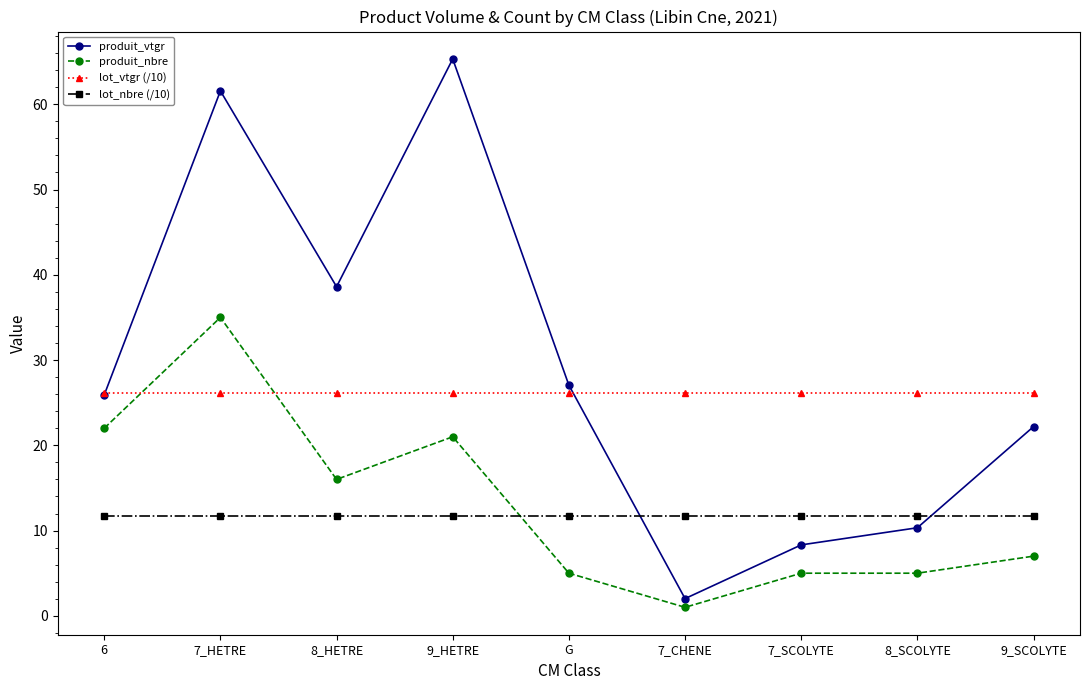

What are all the series names shown in the legend?

produit_vtgr, produit_nbre, lot_vtgr (/10), lot_nbre (/10)